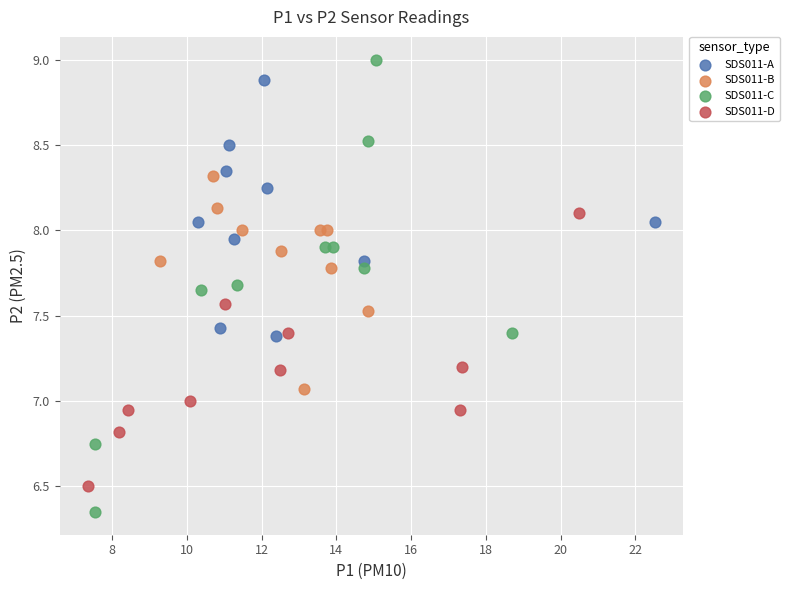

Which series contains the lowest Y value?

SDS011-C